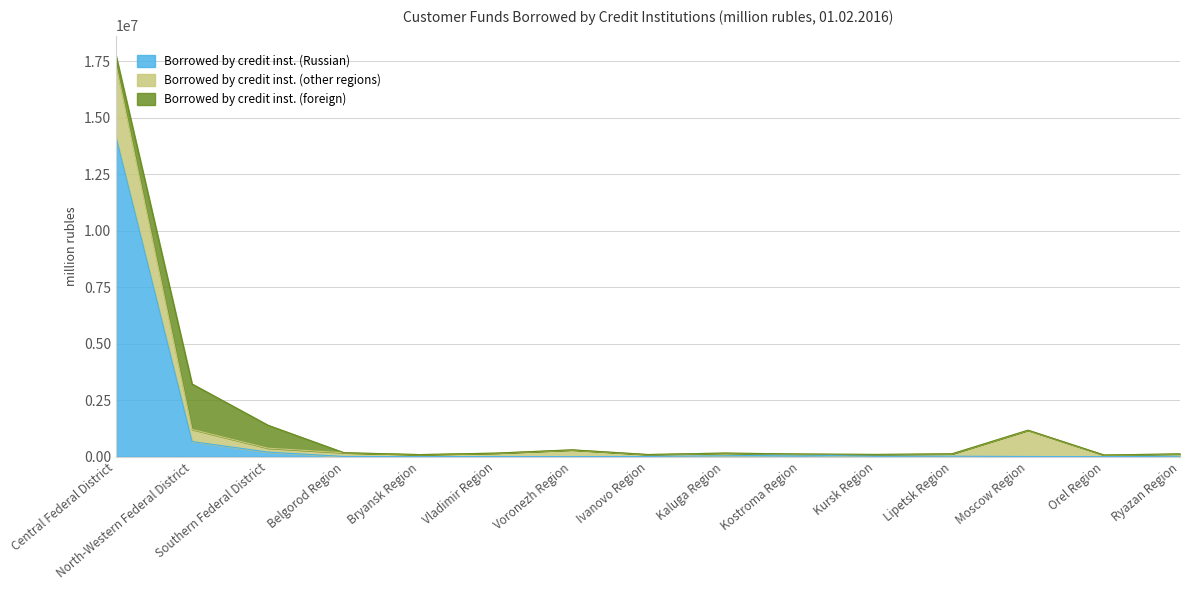

Is it true that Borrowed by credit inst. (foreign) equals 417 at Orel Region?

True